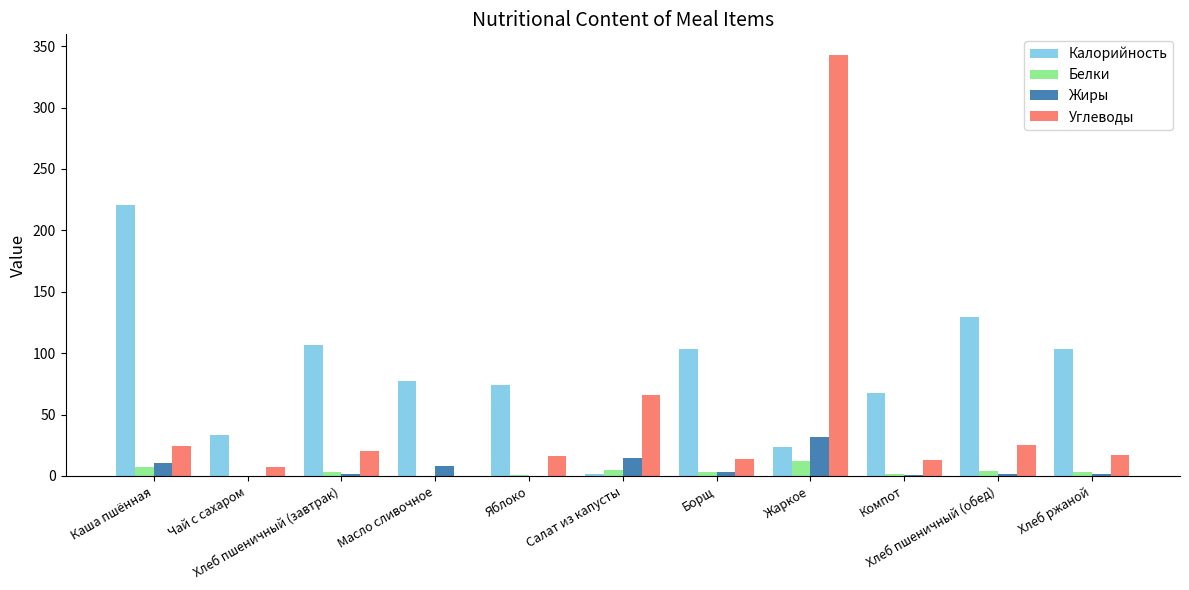

Does the chart contain stacked bars?

No